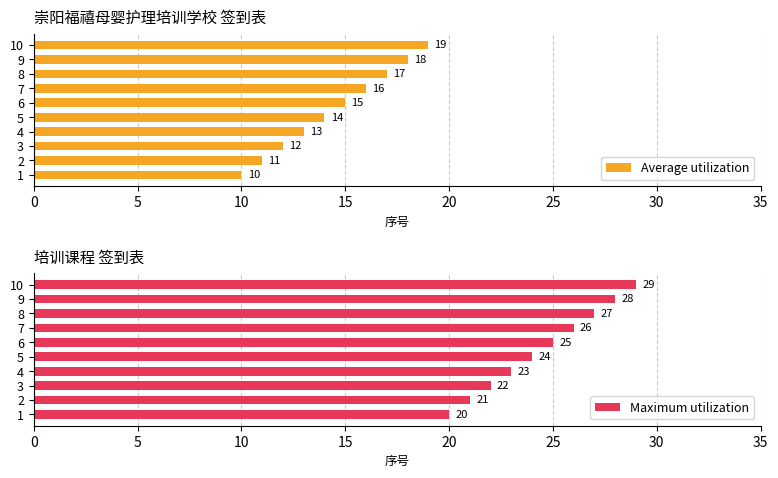

How many Average utilization values are between 12 and 17?

6